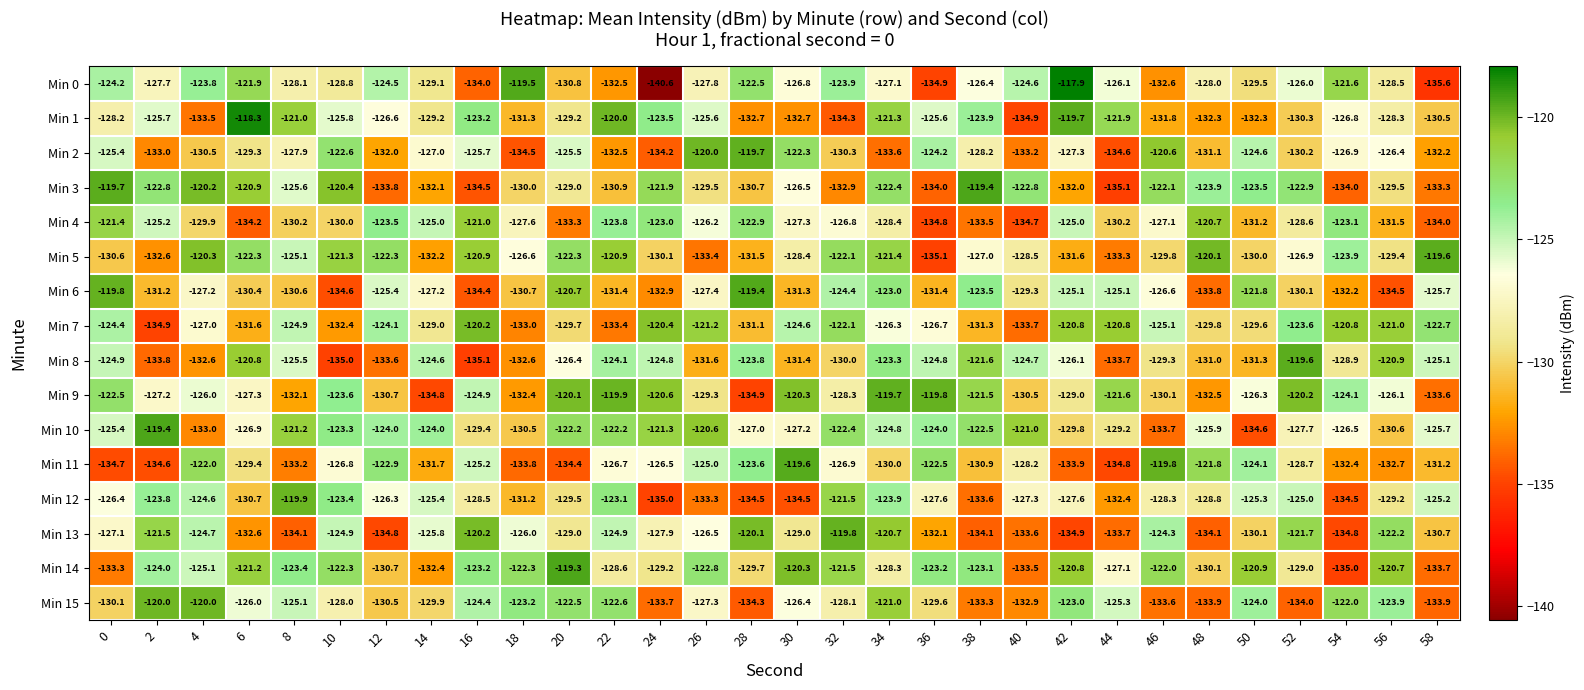

At which label is Min 14 closest to -127?

44